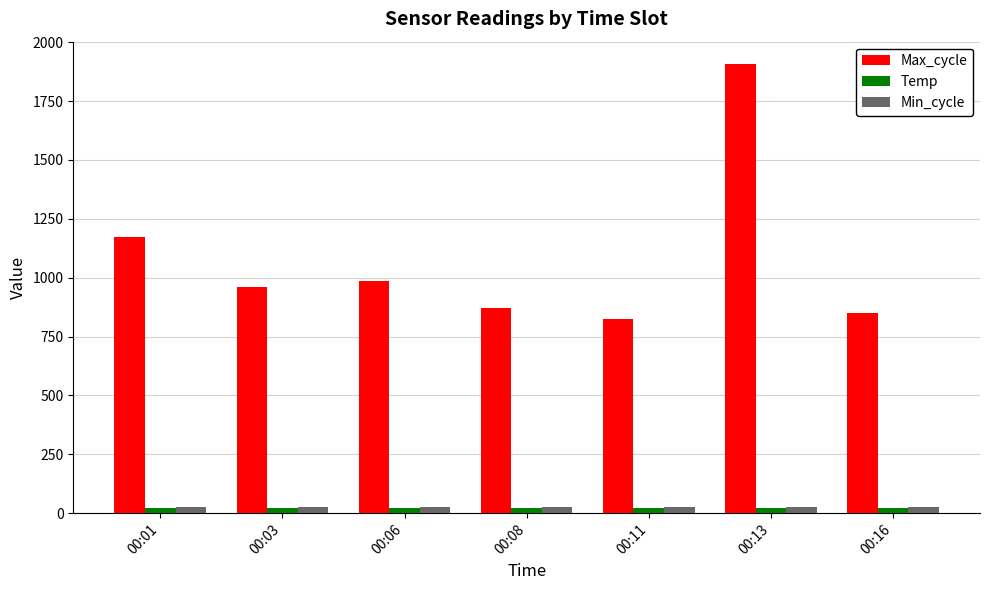

Which series has the largest total across all categories?

Max_cycle